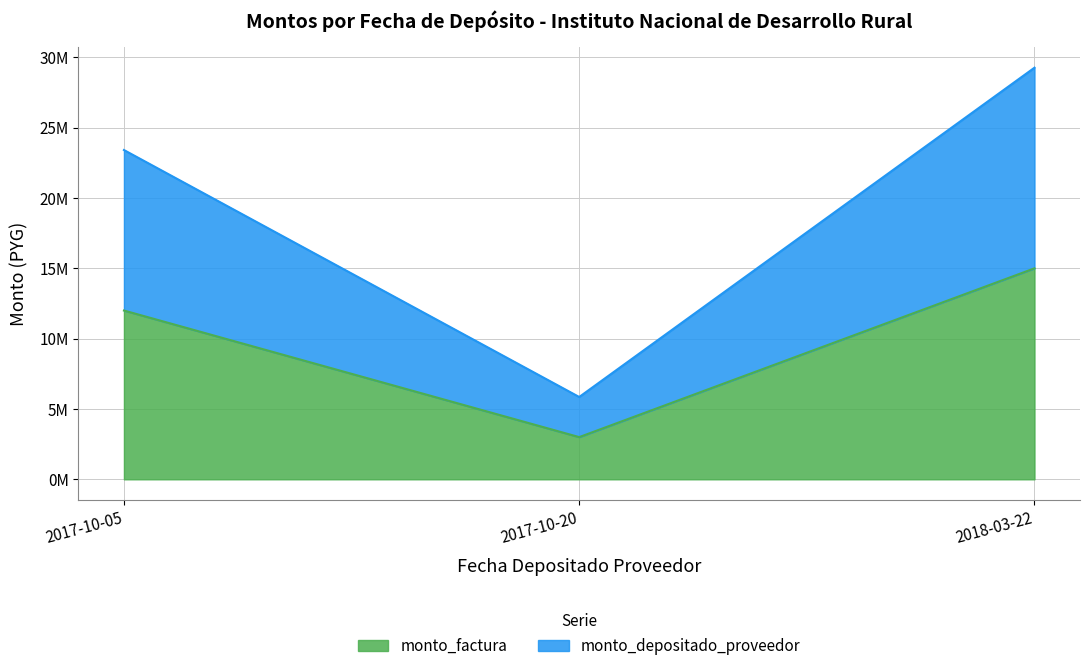

At which category is the sum across all series the highest?

2018-03-22